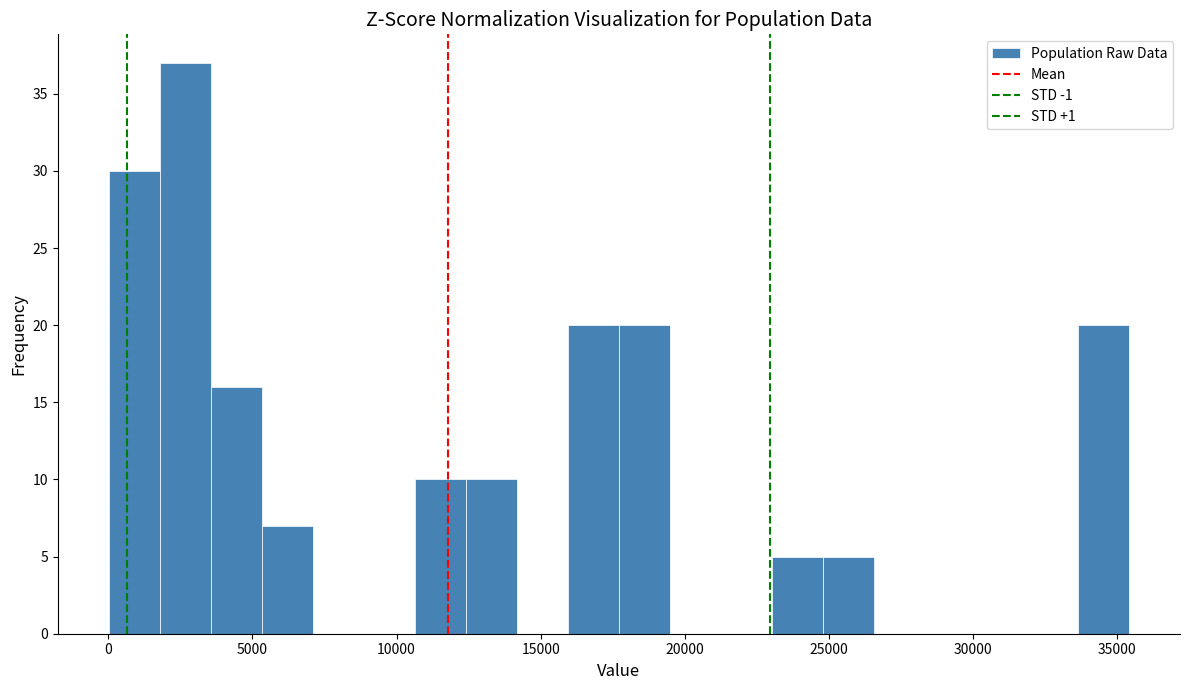

Read against the x-axis, roughly where is the centre of the tallest bar?

2500